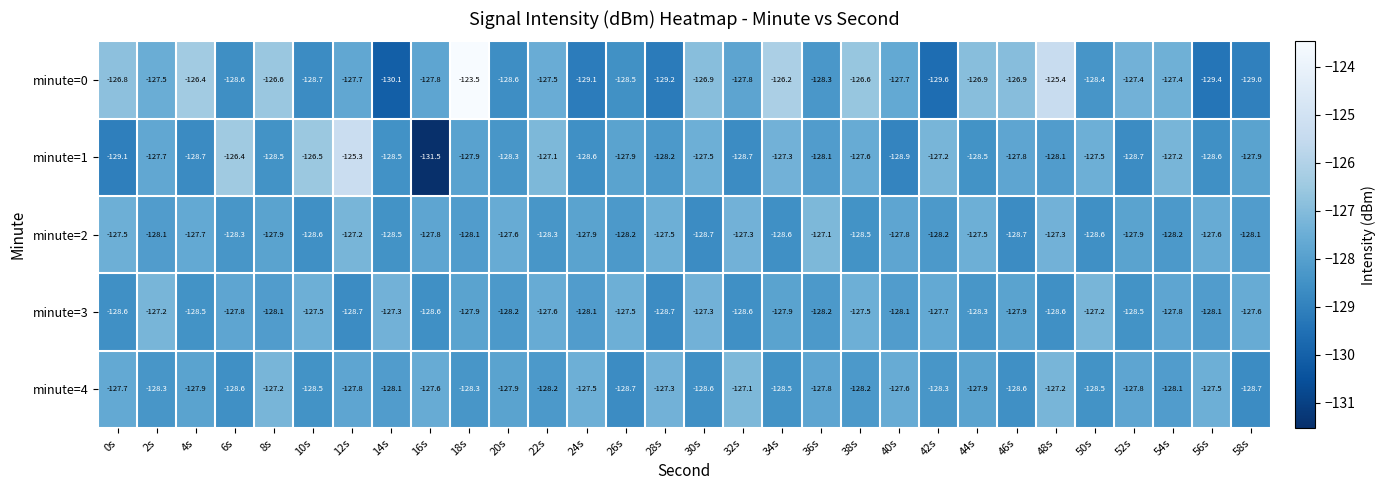

Which category has the lowest value across all series?

16s